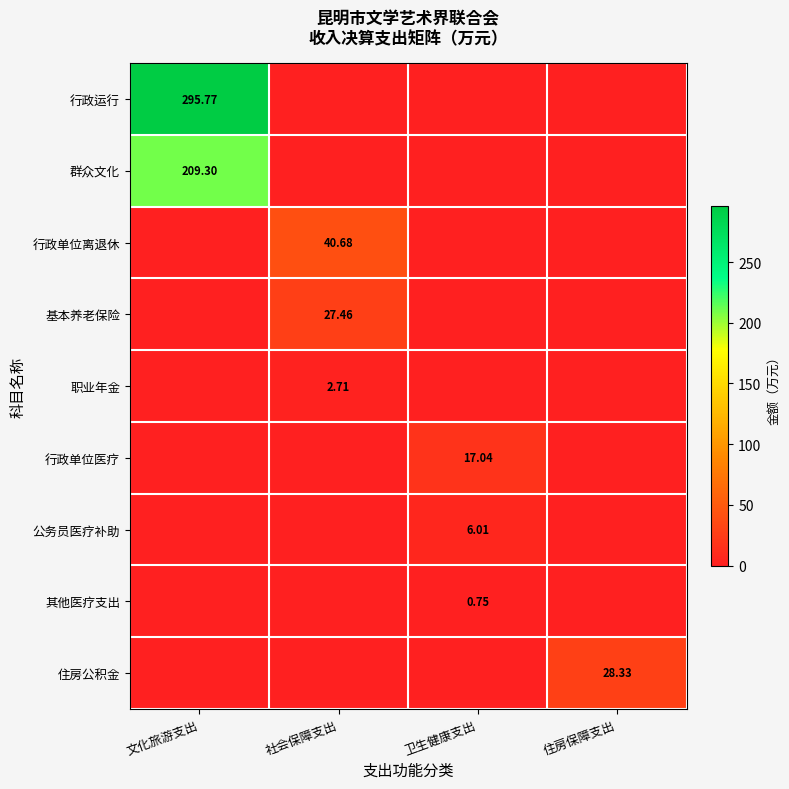

What is the maximum value for 公务员医疗补助?

6.0